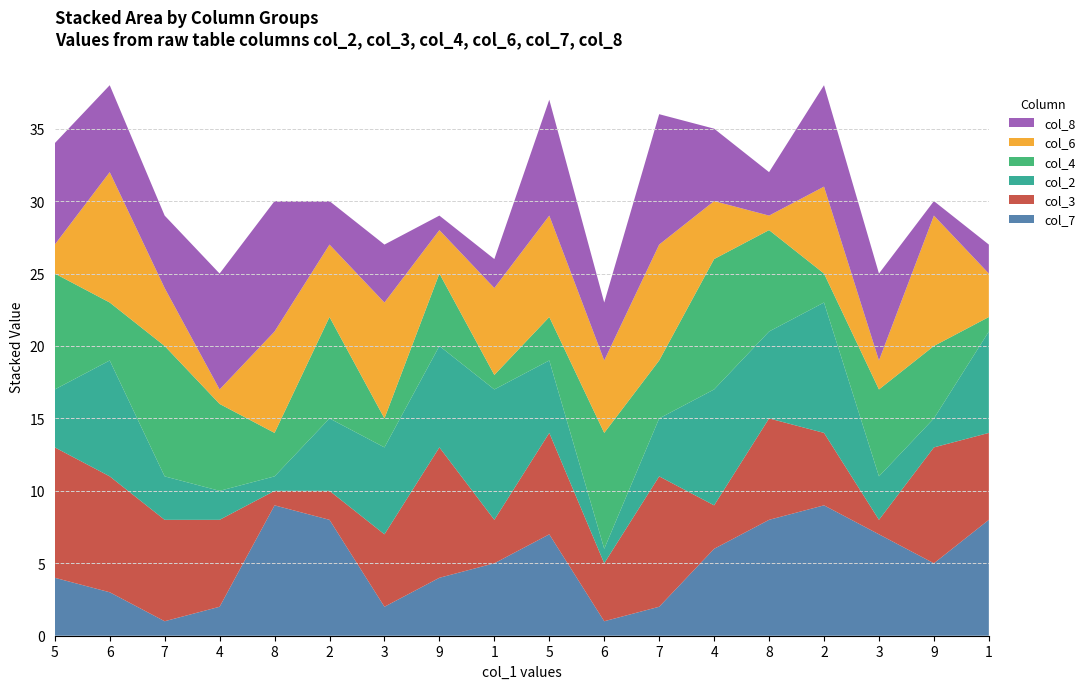

Reading left to right, what are all the values shown in this chart?

col_7: 5=4	6=3	7=1	4=2	8=9	2=8	3=2	9=4	1=5	5=7	6=1	7=2	4=6	8=8	2=9	3=7	9=5	1=8
col_3: 5=9	6=8	7=7	4=6	8=1	2=2	3=5	9=9	1=3	5=7	6=4	7=9	4=3	8=7	2=5	3=1	9=8	1=6
col_2: 5=4	6=8	7=3	4=2	8=1	2=5	3=6	9=7	1=9	5=5	6=1	7=4	4=8	8=6	2=9	3=3	9=2	1=7
col_4: 5=8	6=4	7=9	4=6	8=3	2=7	3=2	9=5	1=1	5=3	6=8	7=4	4=9	8=7	2=2	3=6	9=5	1=1
col_6: 5=2	6=9	7=4	4=1	8=7	2=5	3=8	9=3	1=6	5=7	6=5	7=8	4=4	8=1	2=6	3=2	9=9	1=3
col_8: 5=7	6=6	7=5	4=8	8=9	2=3	3=4	9=1	1=2	5=8	6=4	7=9	4=5	8=3	2=7	3=6	9=1	1=2